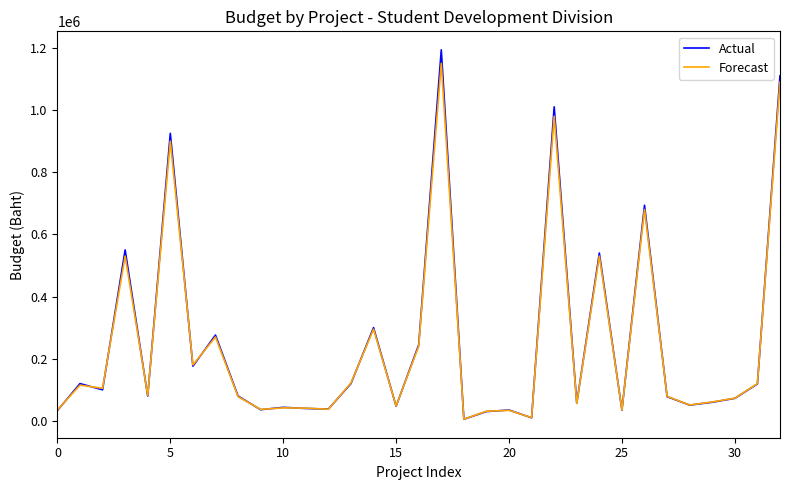

Which series has the largest range (max minus min)?

Actual